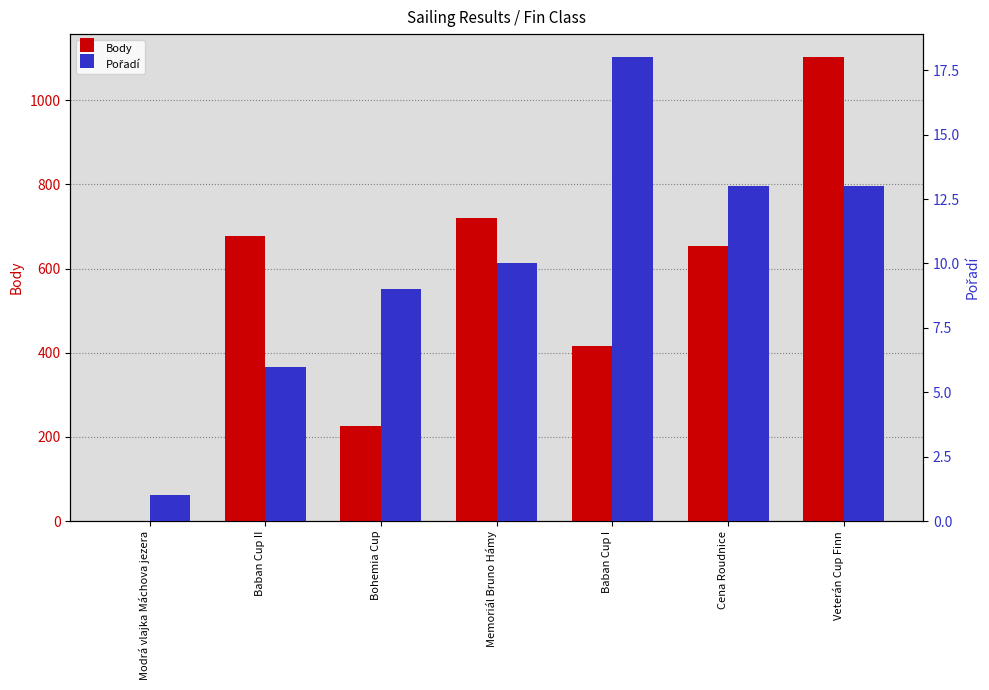

Which series has the largest total across all categories?

Body